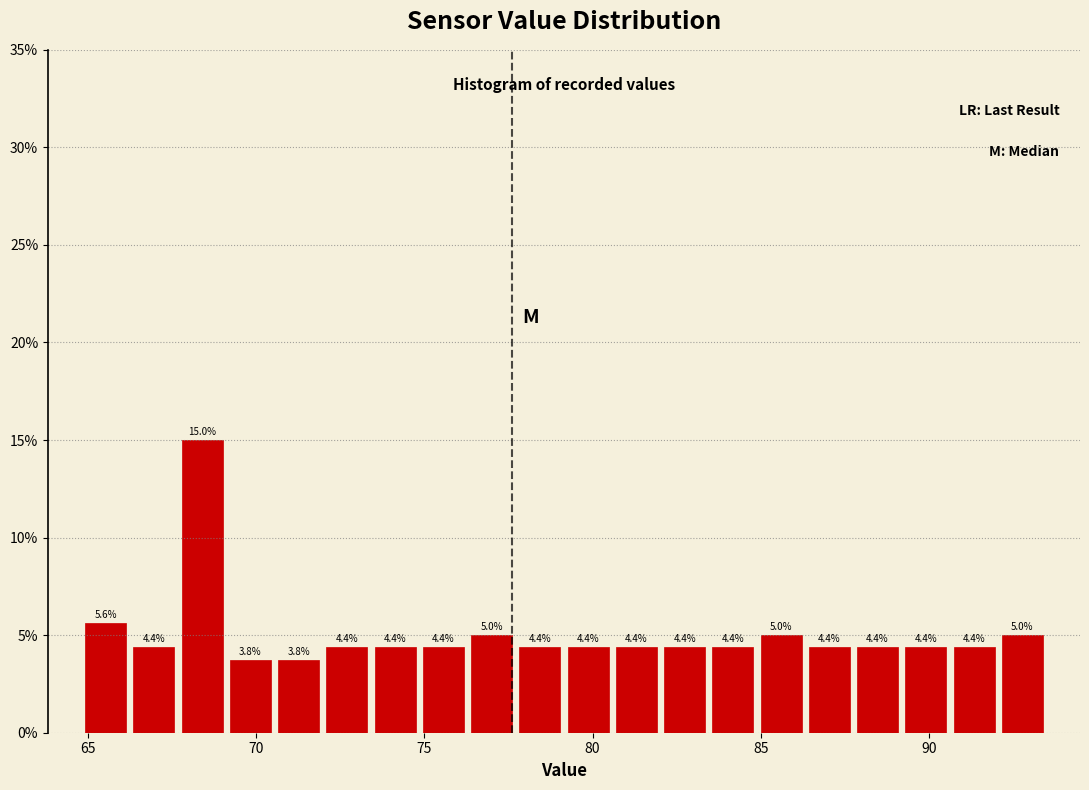

Read against the x-axis, roughly where is the centre of the tallest bar?

68.5